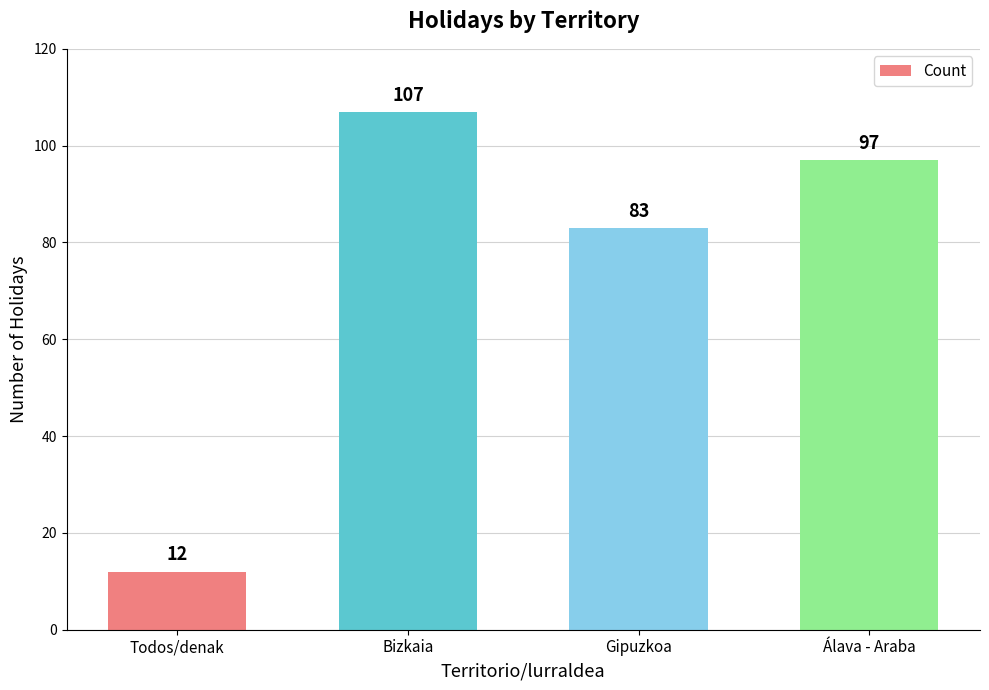

What is the change in value from Bizkaia to Gipuzkoa?

-24